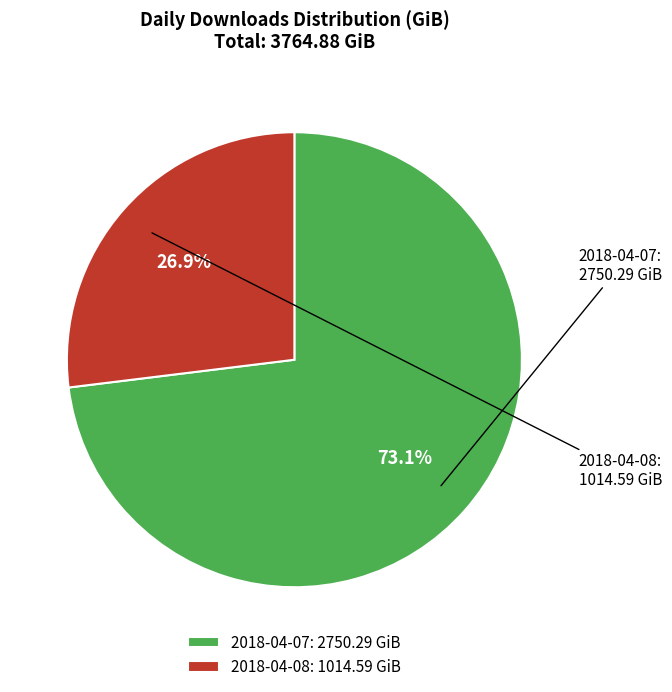

Does any single category account for the majority?

Yes